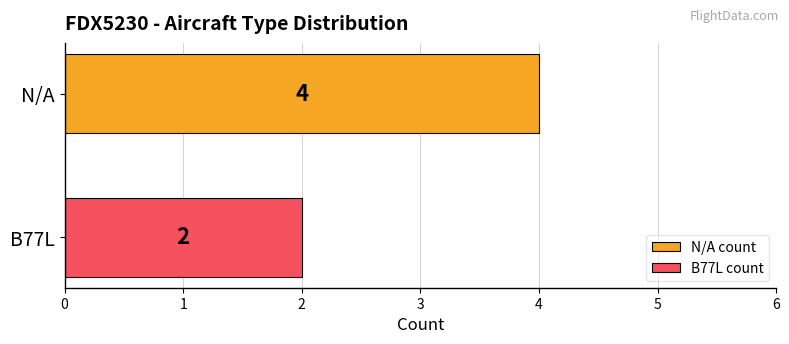

List the series in order of their peak value, lowest first.

B77L count, N/A count